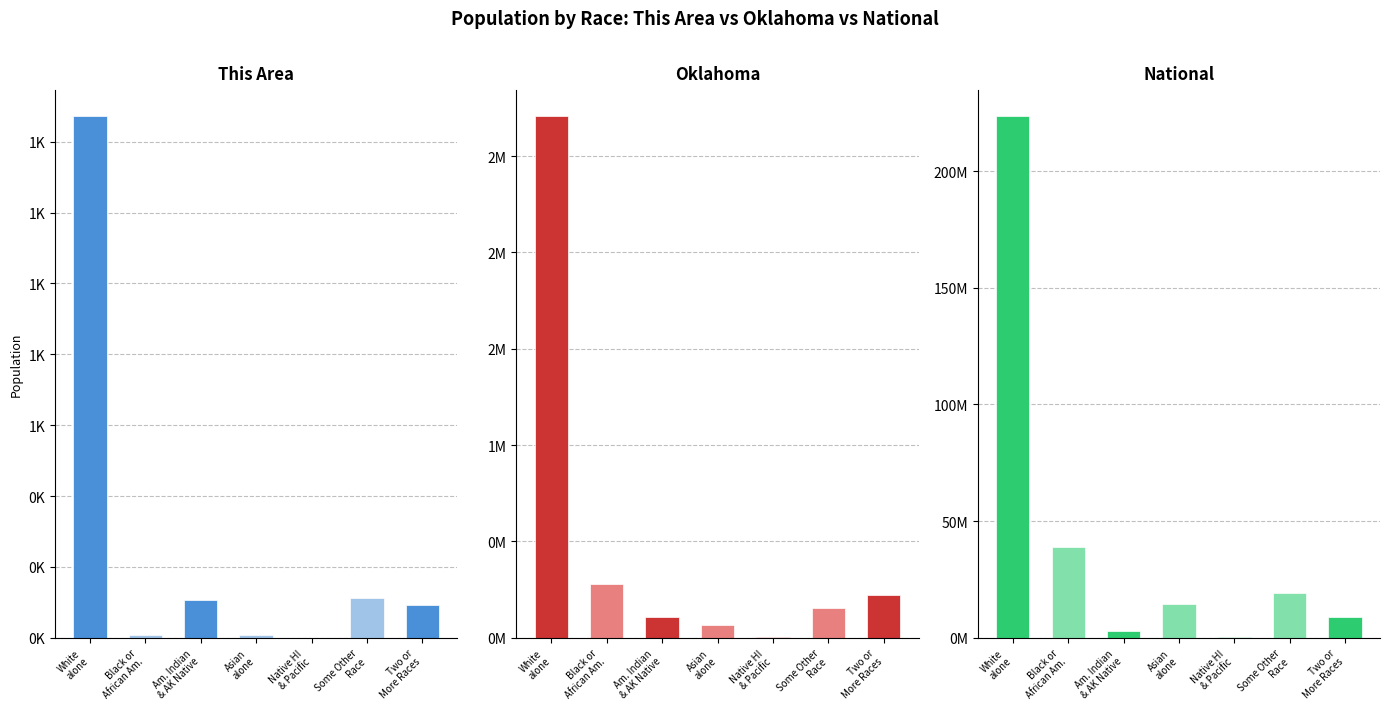

What is the highest value of the Oklahoma series?

2706845